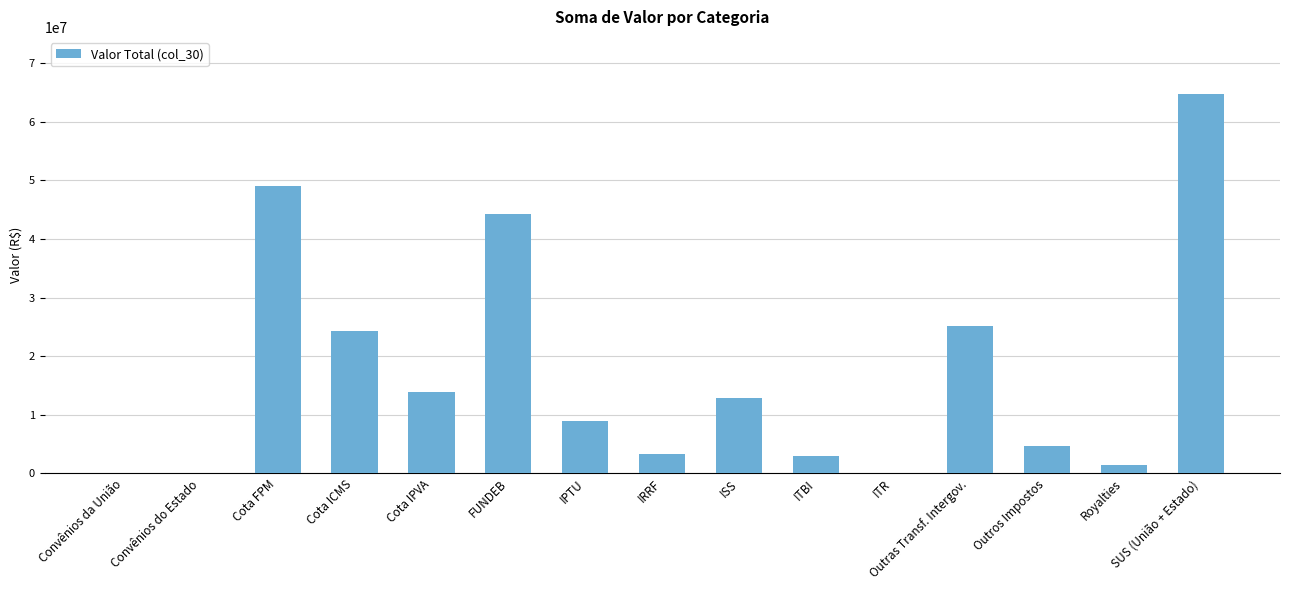

Is it true that the value at Convênios do Estado is 26214930.1?

False